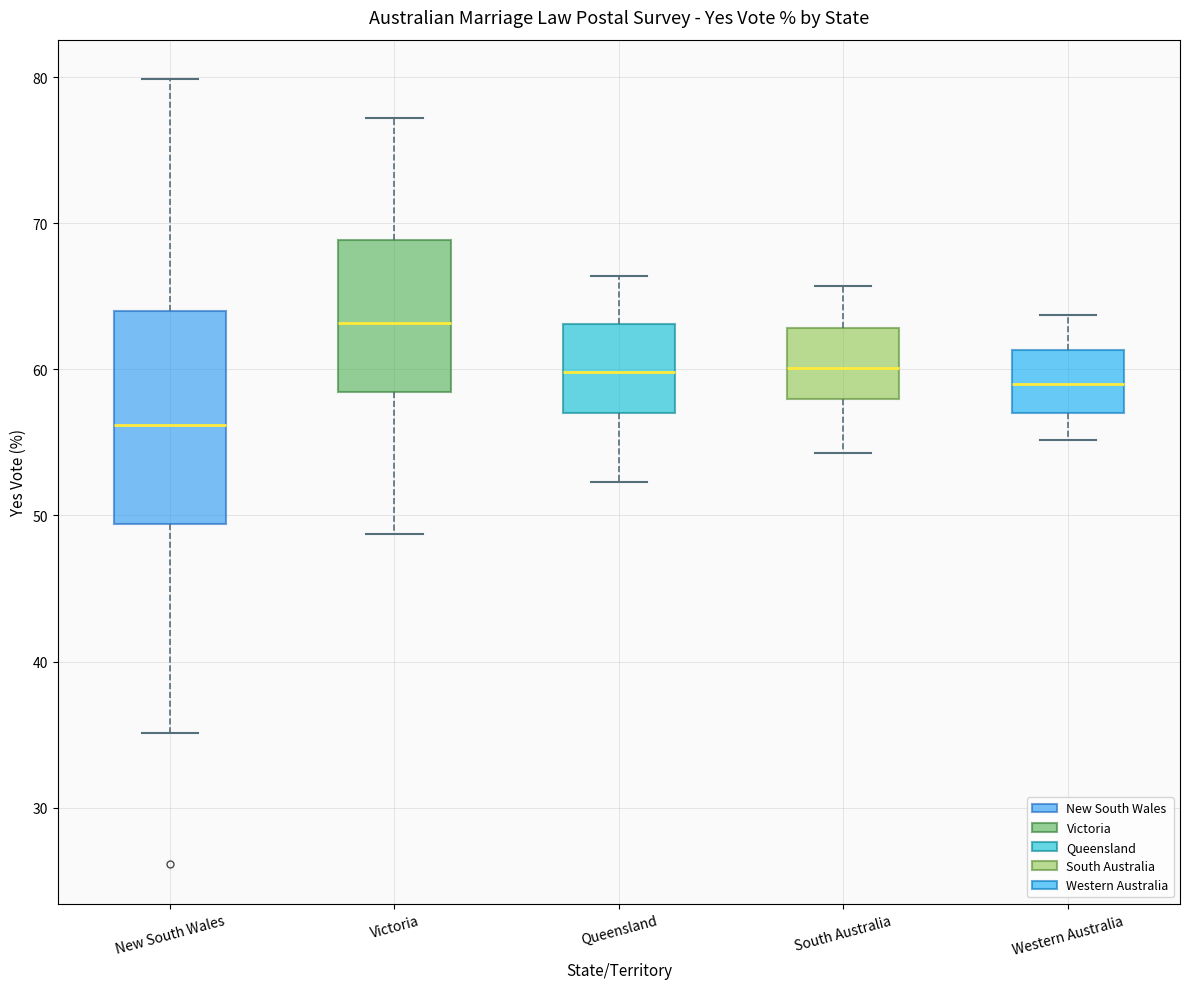

Which box has the lowest median line?

New South Wales